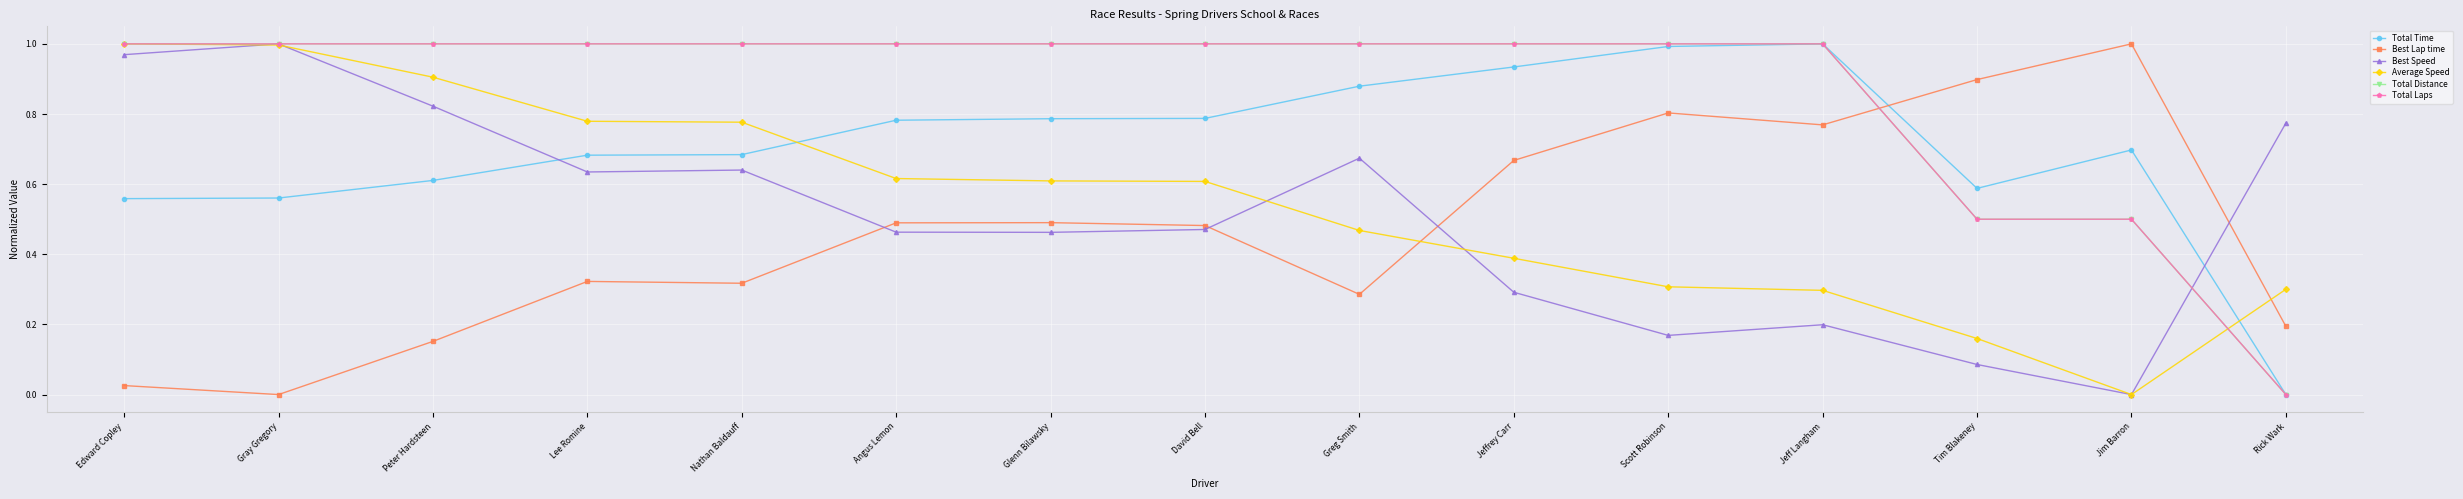

Is this an area chart (filled region under the line)?

No